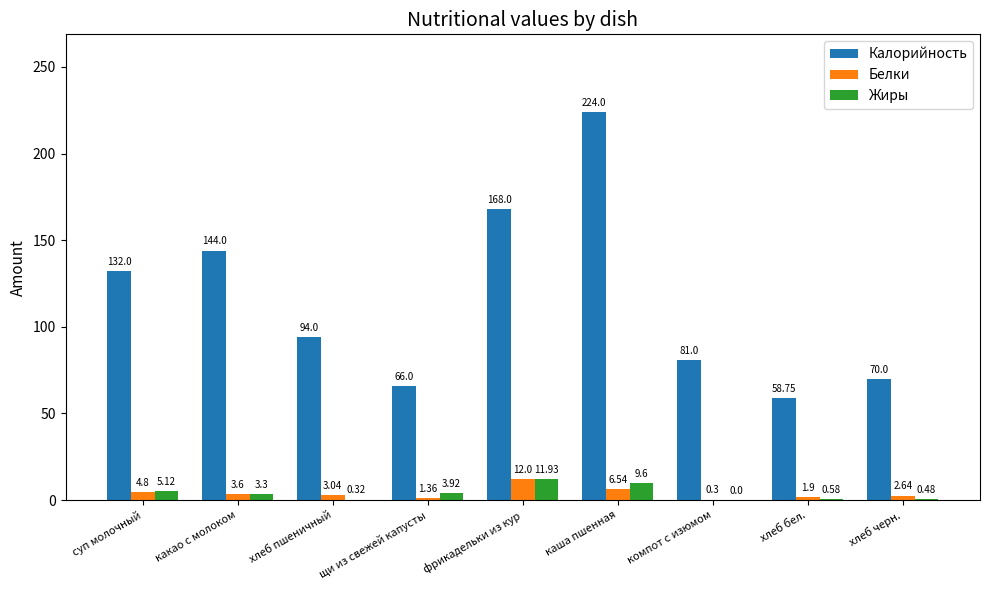

How many categories are shown in the chart?

9